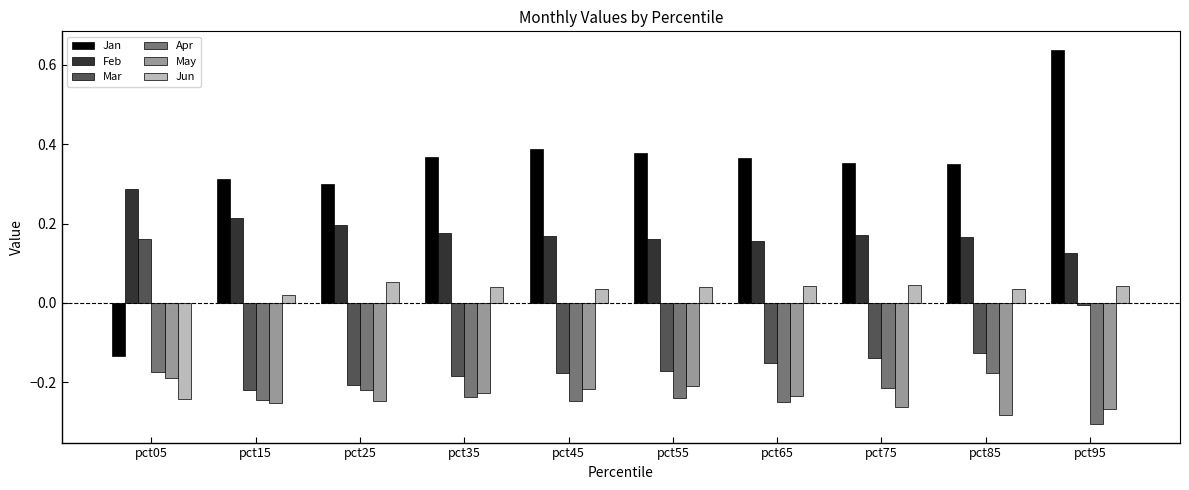

The value of Jan at pct25 is 0.3. True or false?

True